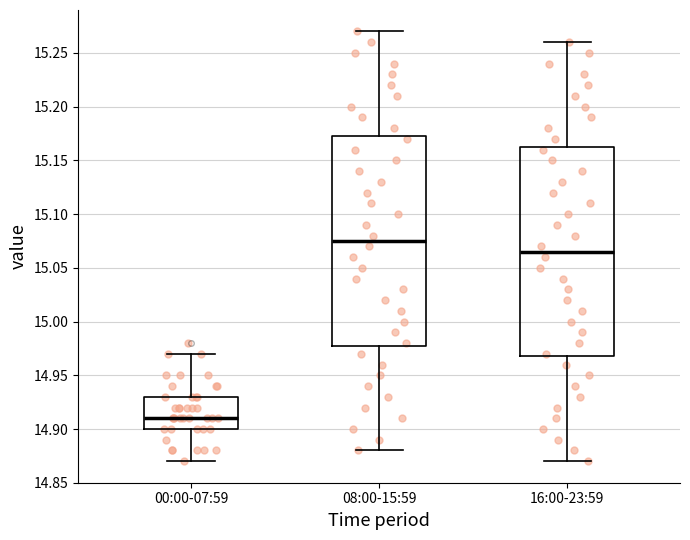

Which box has the highest median line?

08:00-15:59